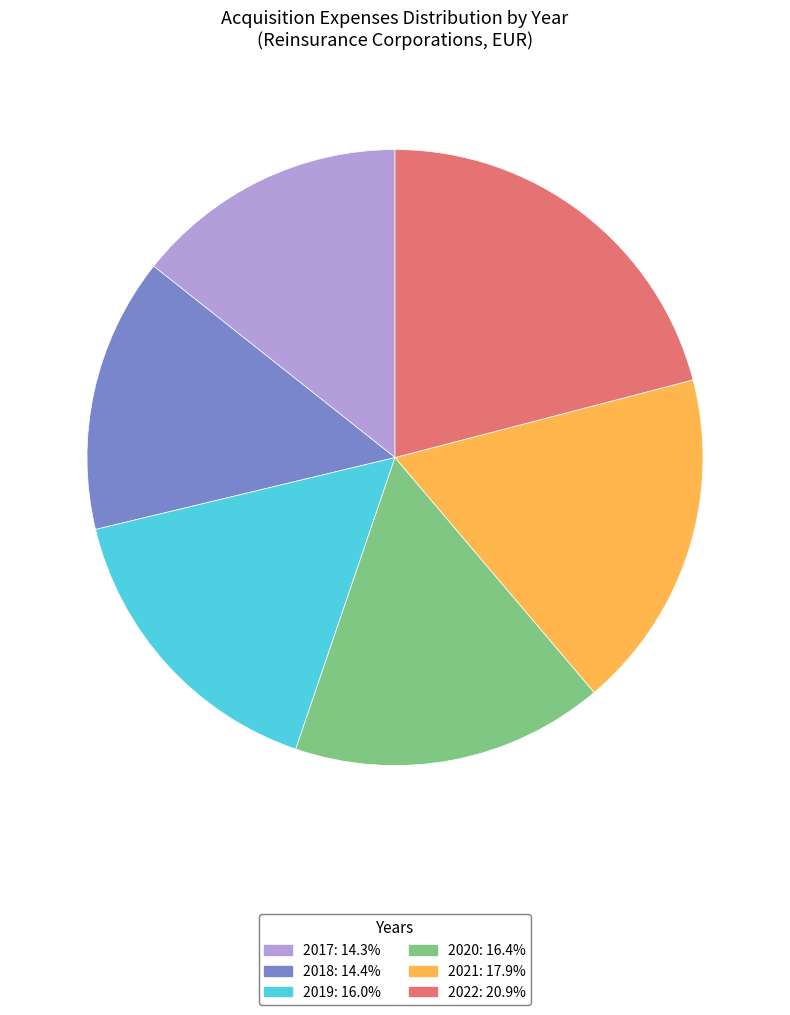

What is the ratio of the value at 2020 to the value at 2019?

1.0